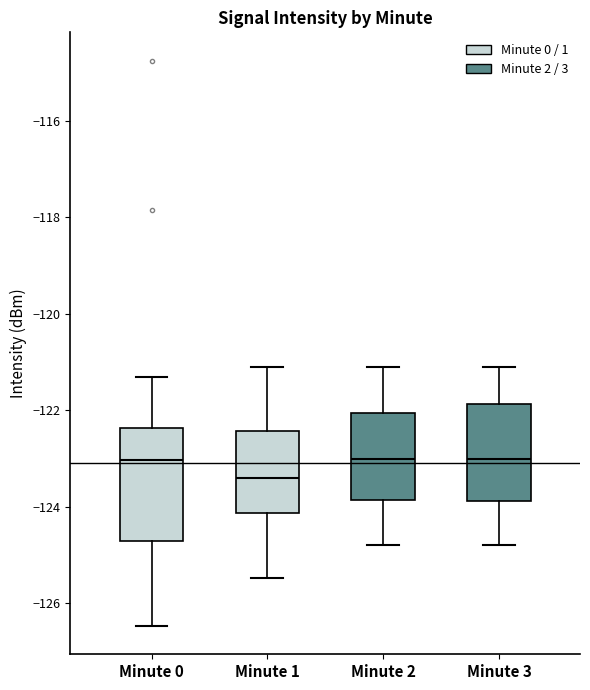

Which box is the tallest, from its lower edge to its upper edge?

Minute 0